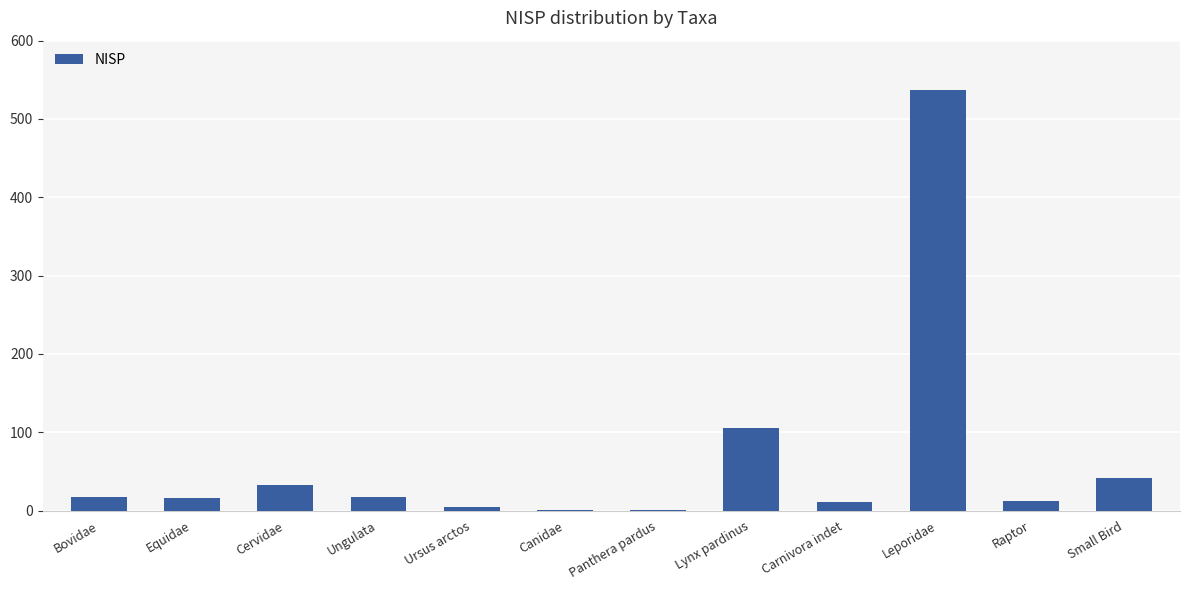

At which category does the chart reach its peak across all series?

Leporidae